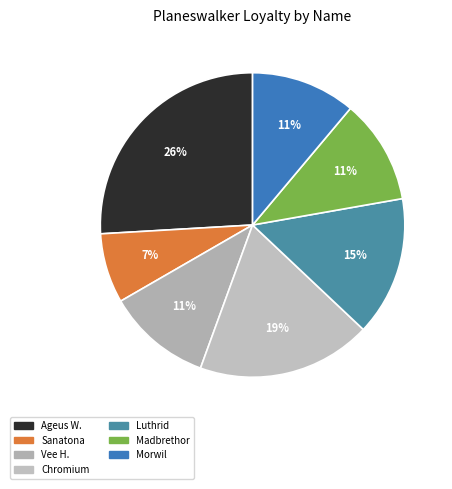

How many slices are in this pie chart?

7